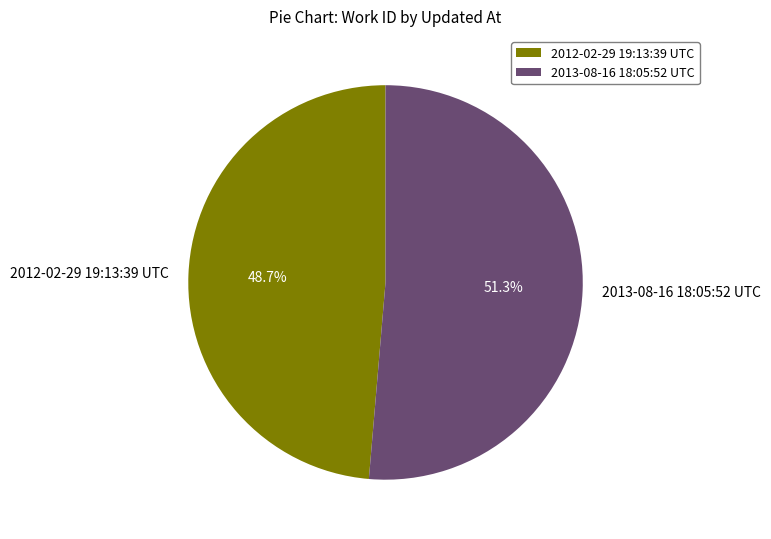

Combined, what portion of the pie is 2012-02-29 19:13:39 UTC and 2013-08-16 18:05:52 UTC?

100.0%